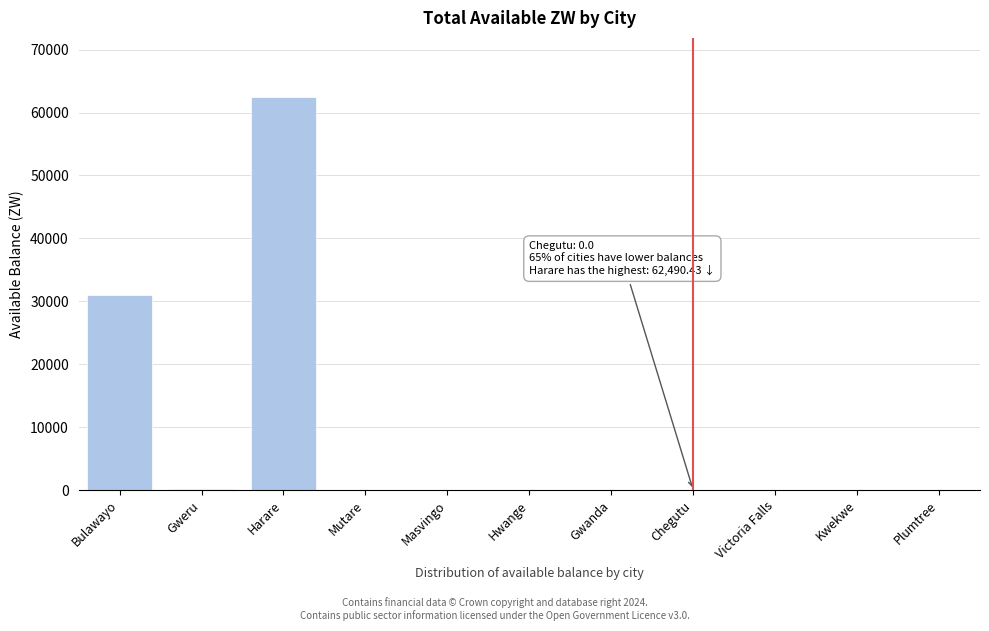

What is the sum of all values?

93727.7